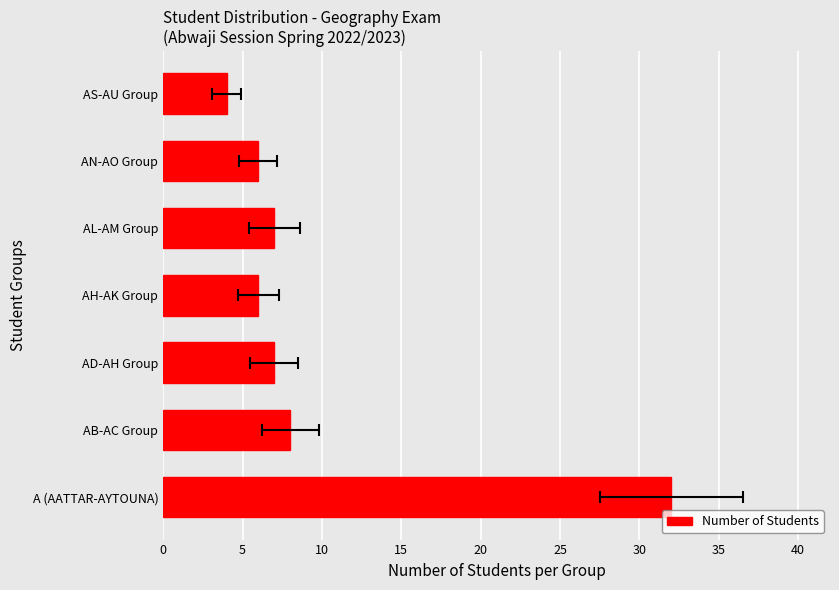

True or false: the data shows 8 at 5.

True